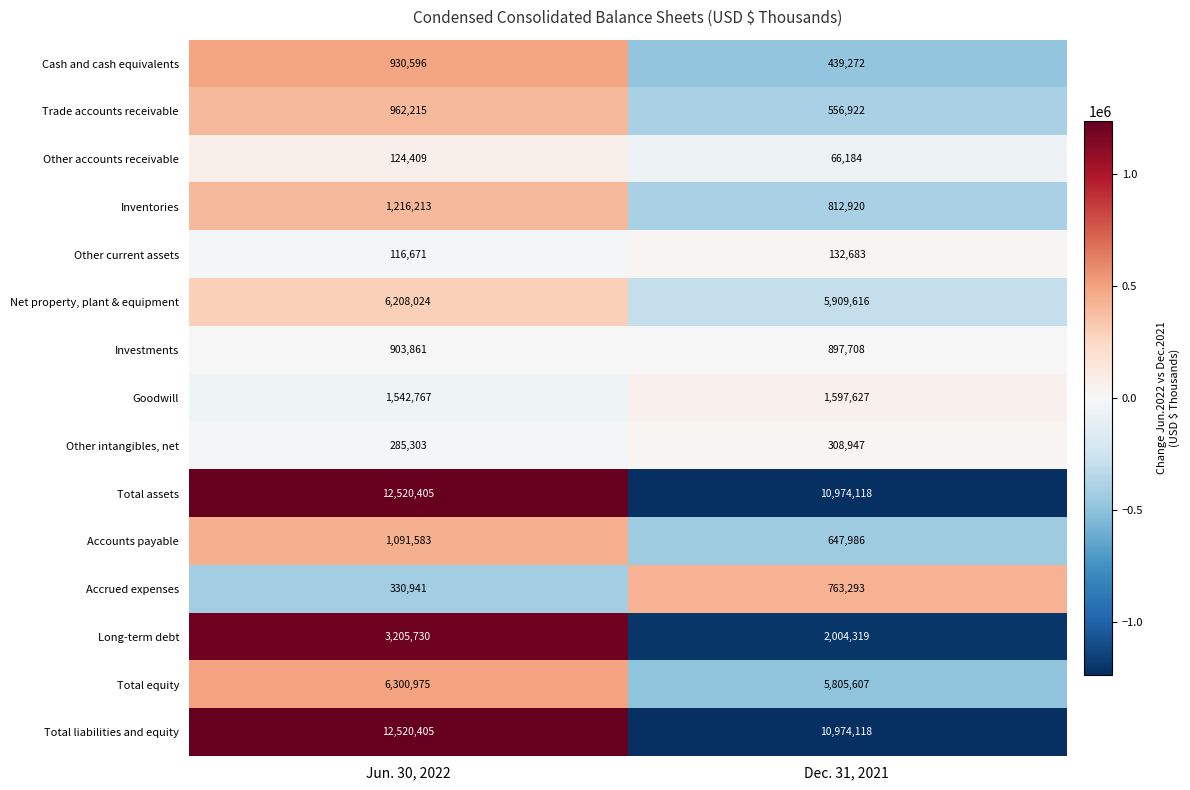

The value of Trade accounts receivable at Dec. 31, 2021 is 556922. True or false?

True